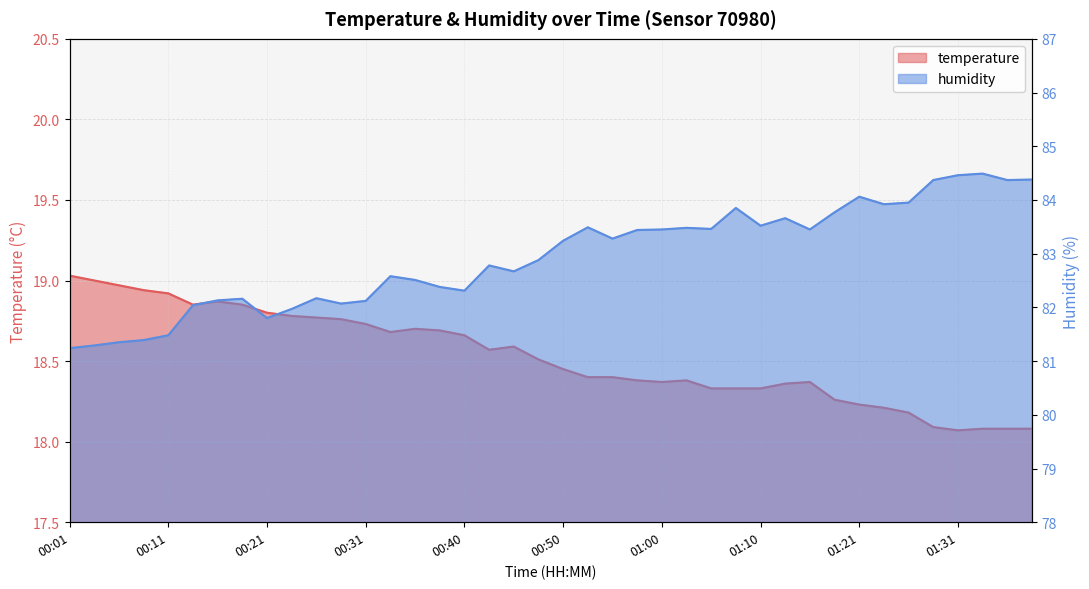

True or false: humidity has a value of 82.1 at 00:16.

True